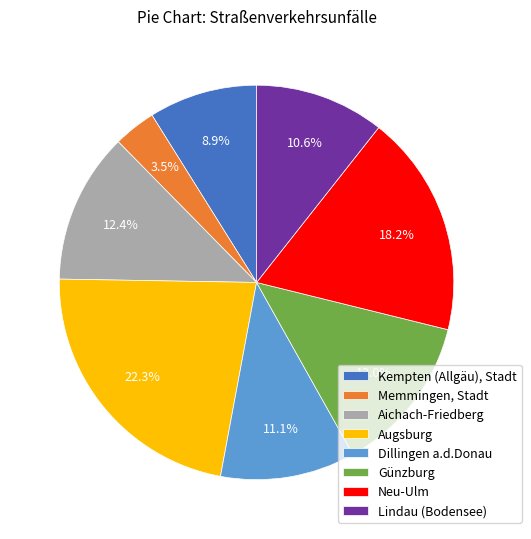

To the nearest percent, what is the difference between the largest and smallest slice percentages?

19%